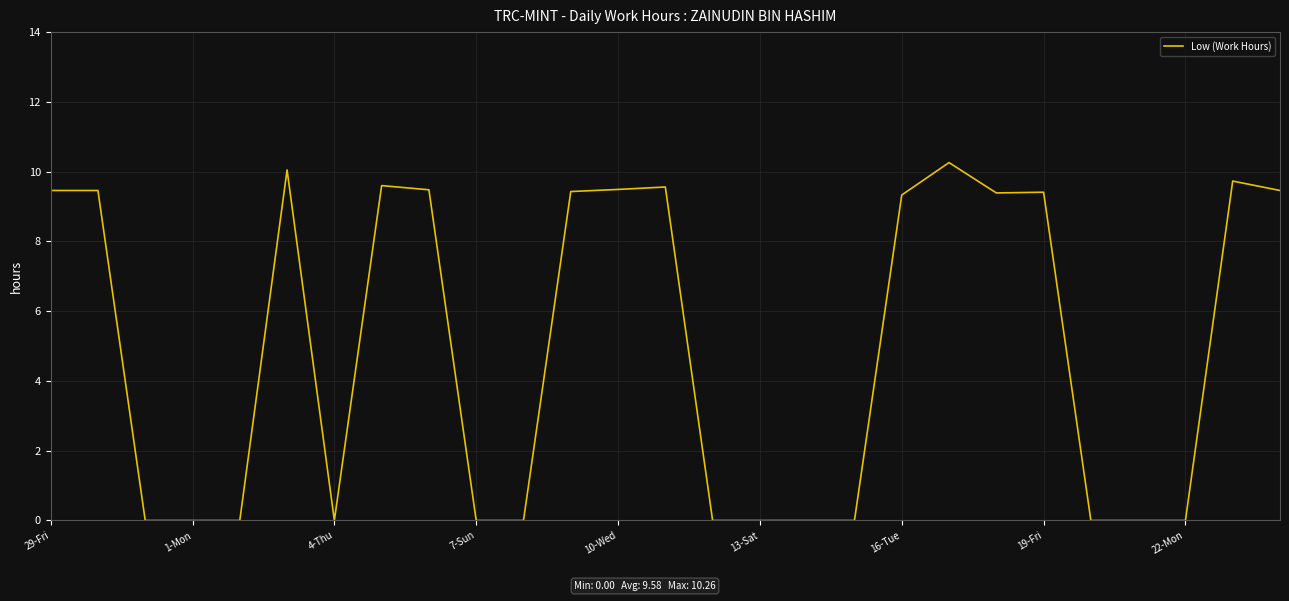

What is the maximum value shown in the chart?

10.3